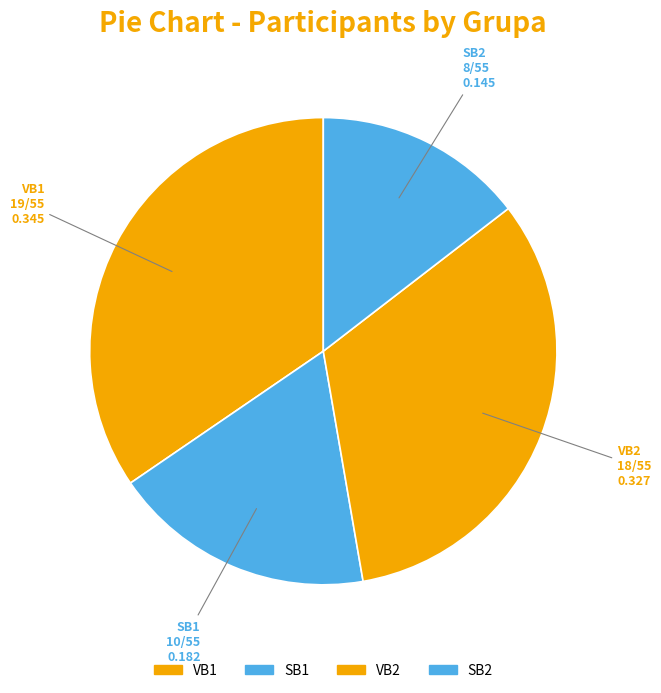

What is the change in value from SB1 to SB2?

-2